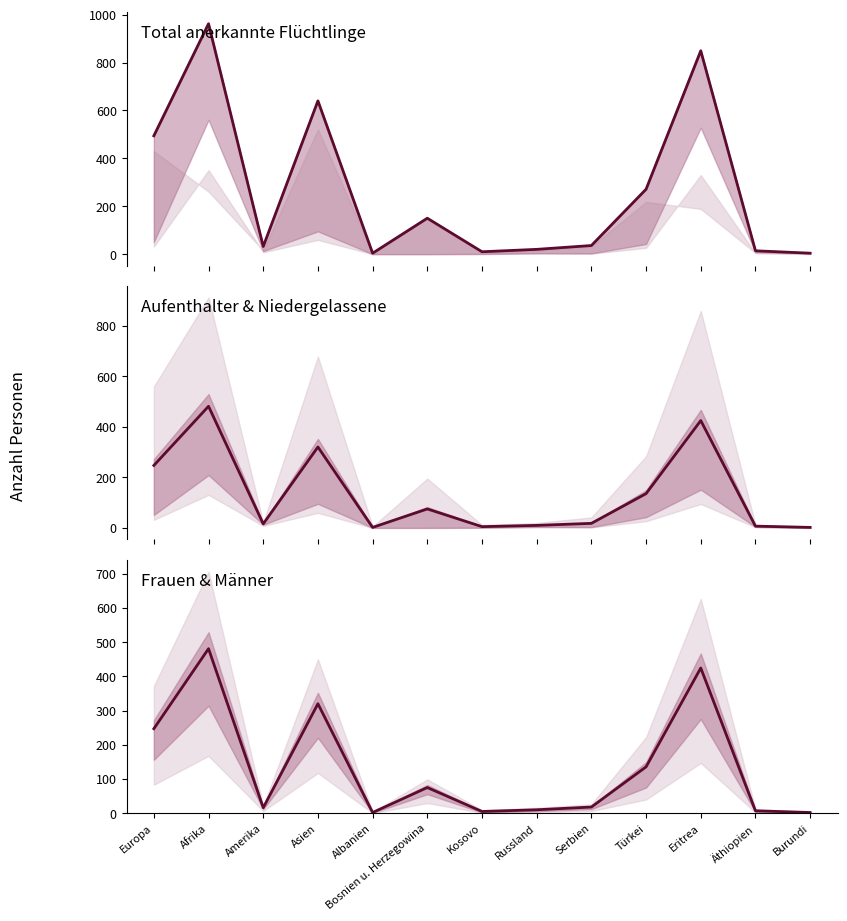

True or false: Frauen & Männer has more than 0 interior local peaks.

True